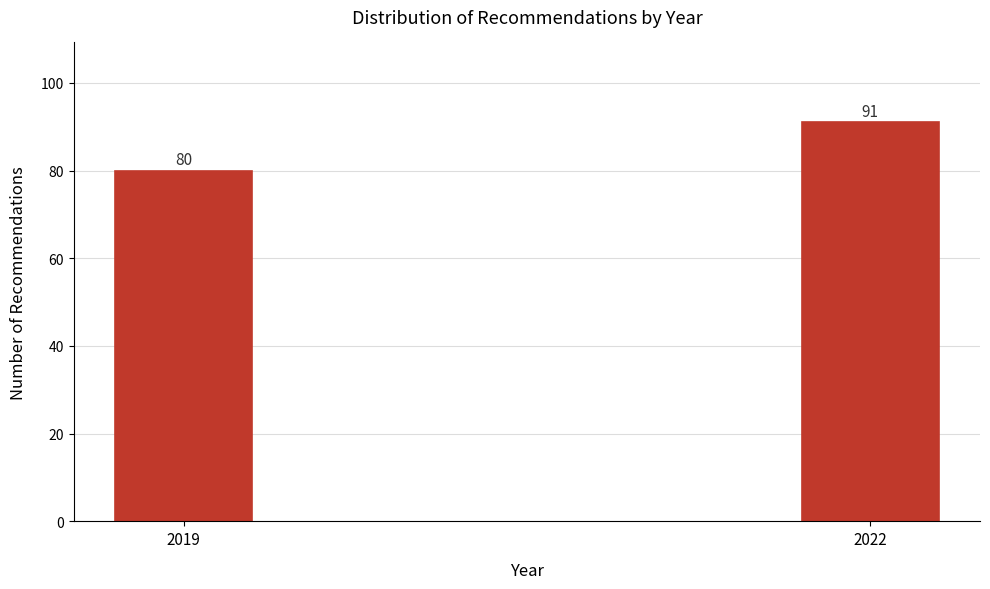

Reading left to right, extract all data points from this chart.

2019=80	2022=91